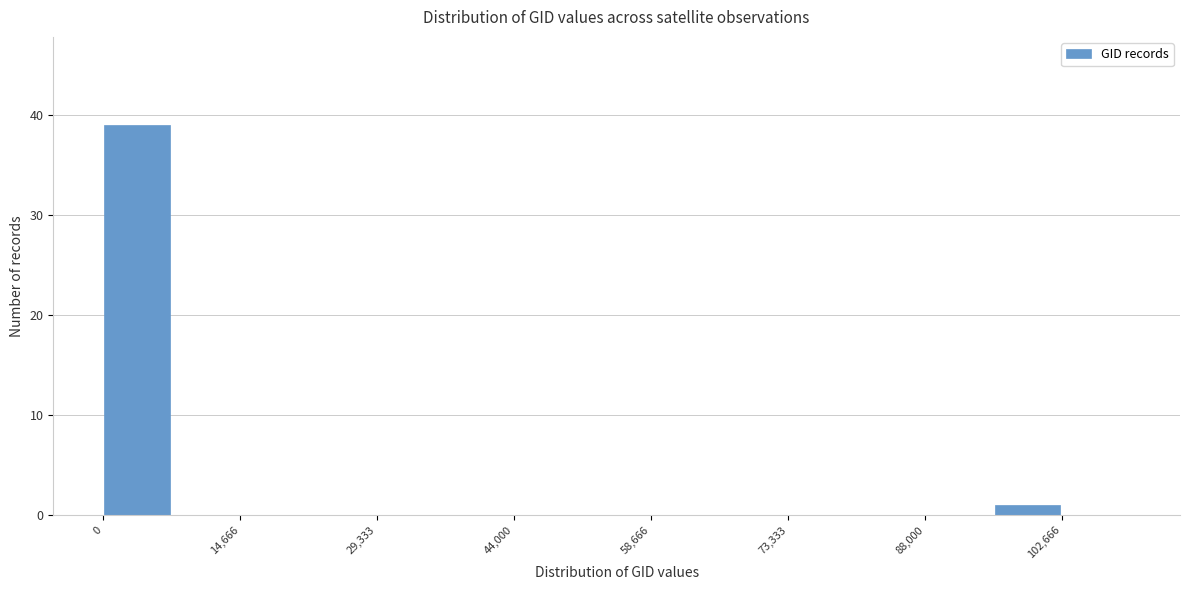

Around what value on the x-axis is the tallest bar? Give the approximate position of its centre, as read against the axis.

4000